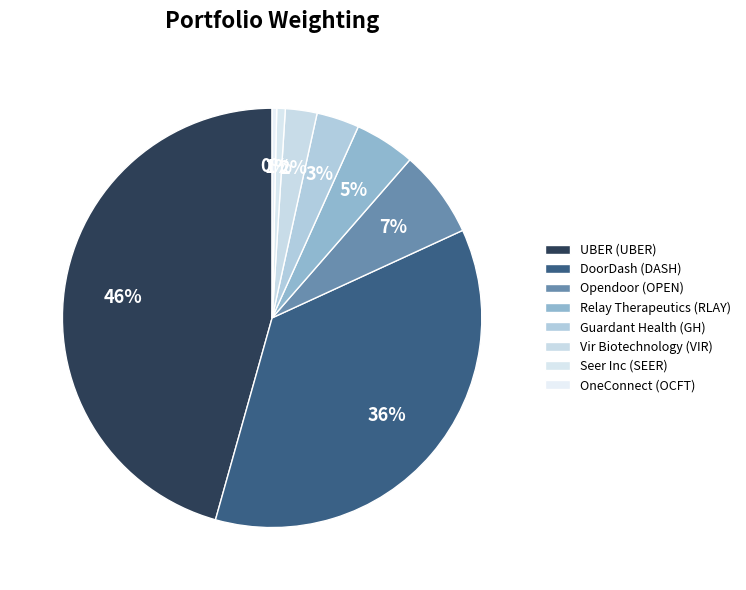

Count the number of slices in the pie.

8